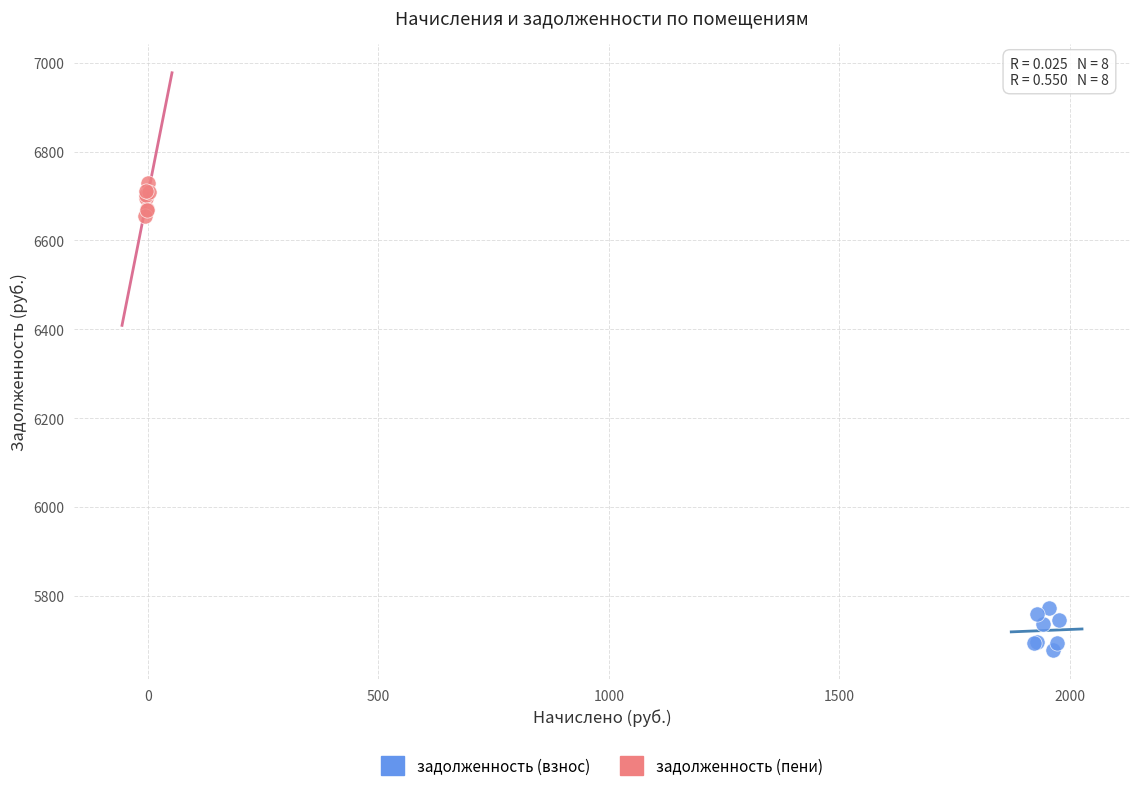

What are all the series names shown in the legend?

задолженность (взнос), задолженность (пени)